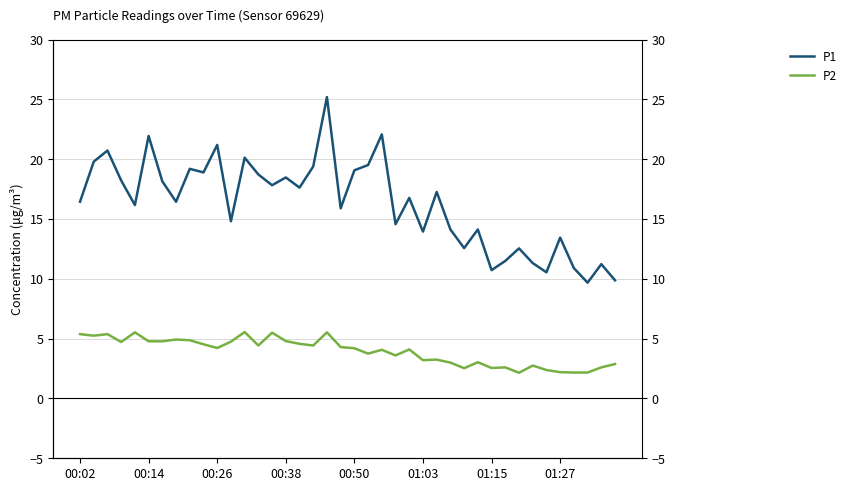

What is the difference between the highest and lowest values at 19?

11.6